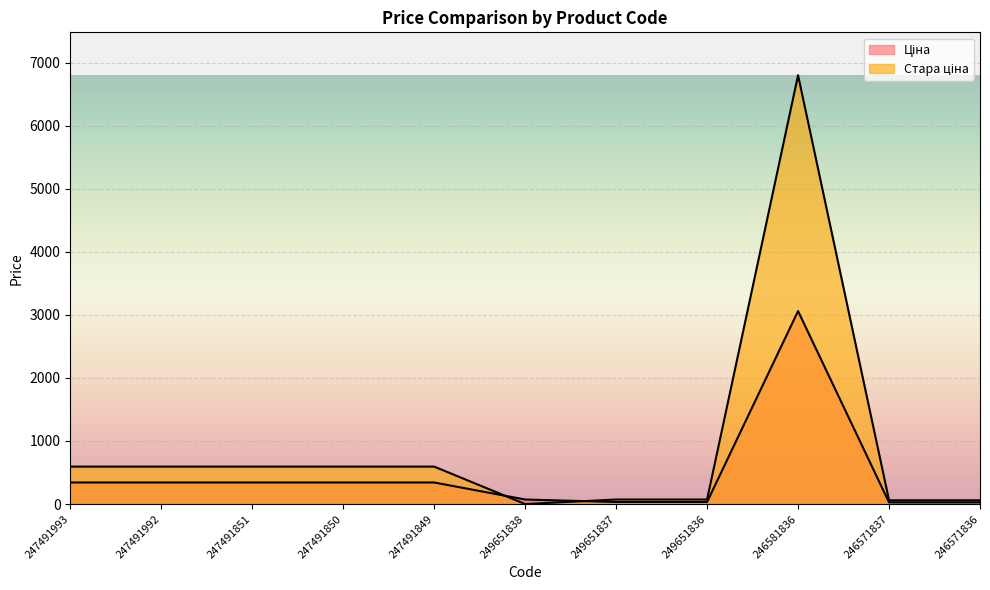

Reading right to left, extract all data points from this chart.

Ціна: 26.7	26.7	3059.7	32.4	32.4	72.0	342.1	342.1	342.1	342.1	342.1
Стара ціна: 59.4	59.4	6799.2	72.0	72.0	0.0	593.8	593.8	593.8	593.8	593.8